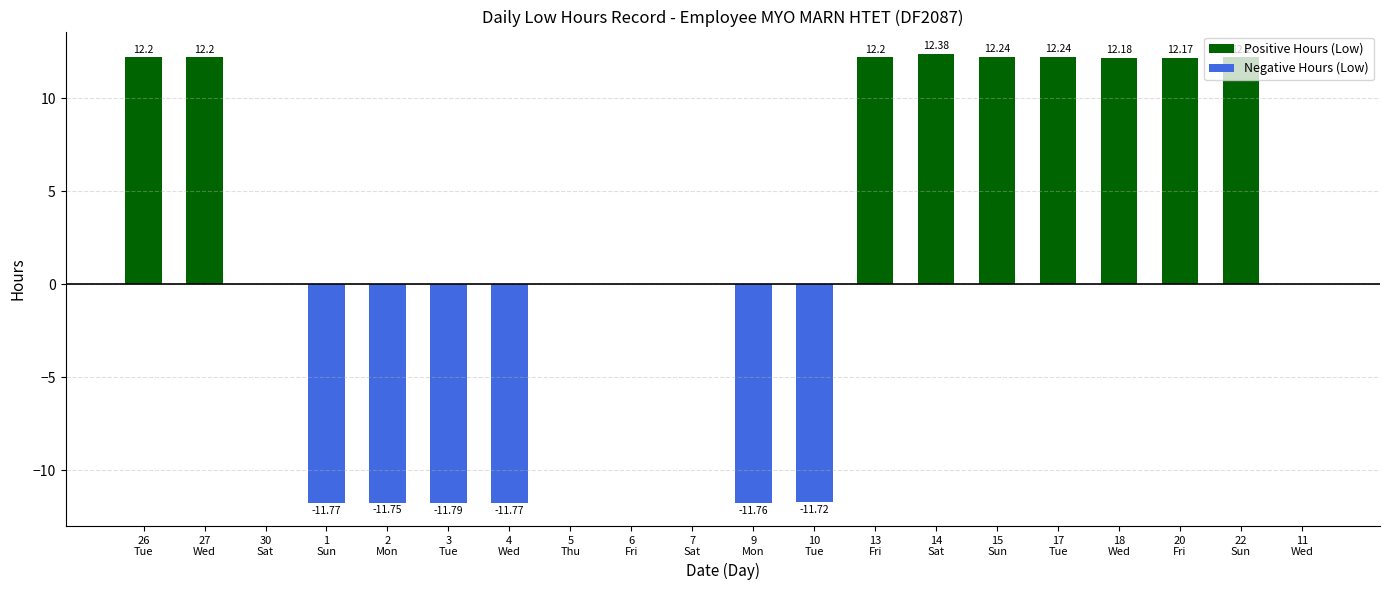

How many bars are there in each group?

2